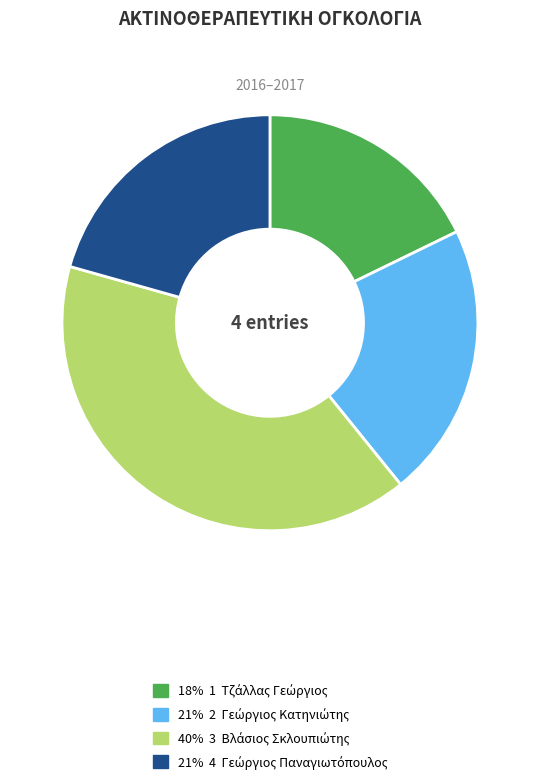

Does any single category account for the majority?

No